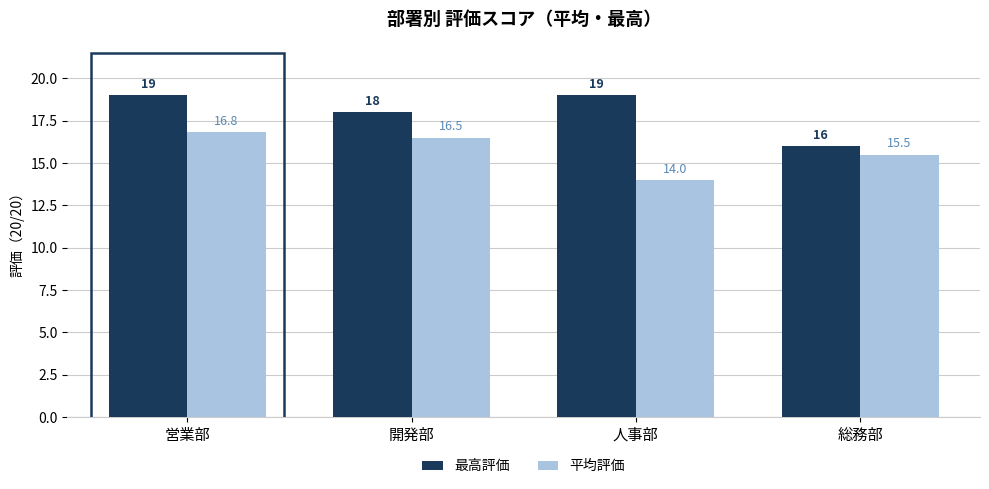

What is the sum of the 最高評価 values at 人事部 and 総務部?

35.0